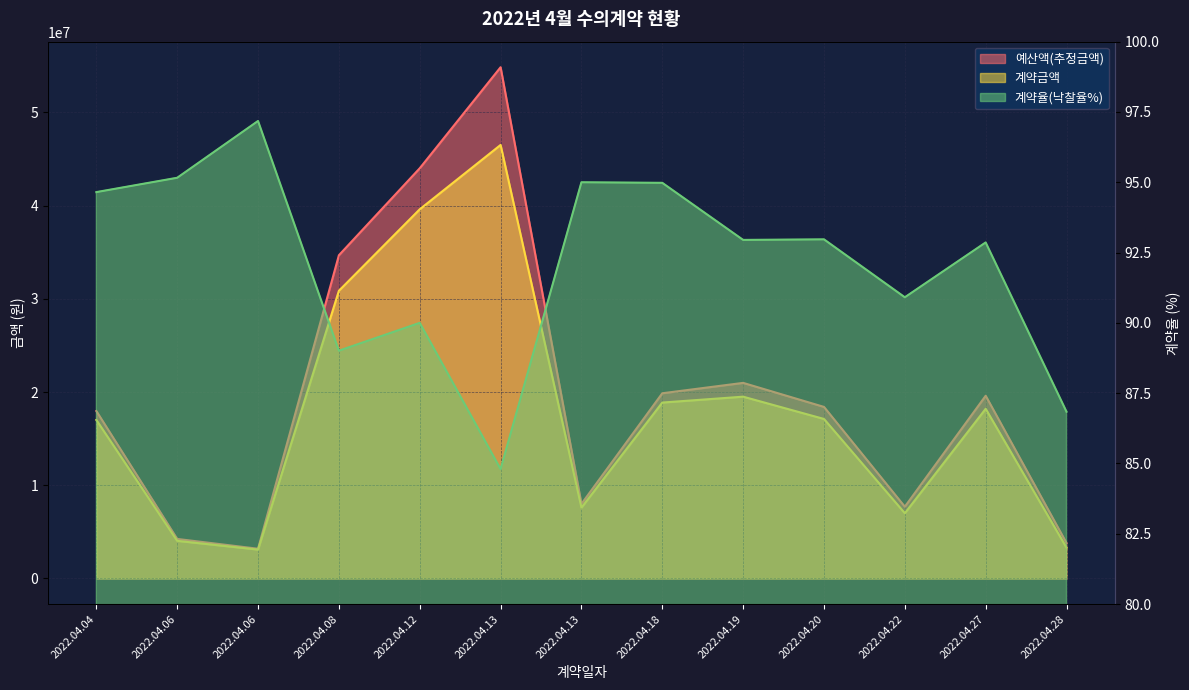

Reading right to left, extract all data points from this chart.

예산액(추정금액): 2022.04.28=3800000.0	2022.04.27=19600000.0	2022.04.22=7700000.0	2022.04.20=18403000.0	2022.04.19=20980000.0	2022.04.18=19867000.0	2022.04.13=8000000.0	2022.04.13=54835000.0	2022.04.12=44000000.0	2022.04.08=34670000.0	2022.04.06=3190000.0	2022.04.06=4242480.0	2022.04.04=17960000.0
계약금액: 2022.04.28=3300000.0	2022.04.27=18200000.0	2022.04.22=7000000.0	2022.04.20=17110000.0	2022.04.19=19500000.0	2022.04.18=18870000.0	2022.04.13=7600000.0	2022.04.13=46500000.0	2022.04.12=39600000.0	2022.04.08=30860000.0	2022.04.06=3100000.0	2022.04.06=4037000.0	2022.04.04=17000000.0
계약율(낙찰율%): 2022.04.28=86.8	2022.04.27=92.9	2022.04.22=90.9	2022.04.20=93.0	2022.04.19=93.0	2022.04.18=95.0	2022.04.13=95.0	2022.04.13=84.8	2022.04.12=90.0	2022.04.08=89.0	2022.04.06=97.2	2022.04.06=95.2	2022.04.04=94.7